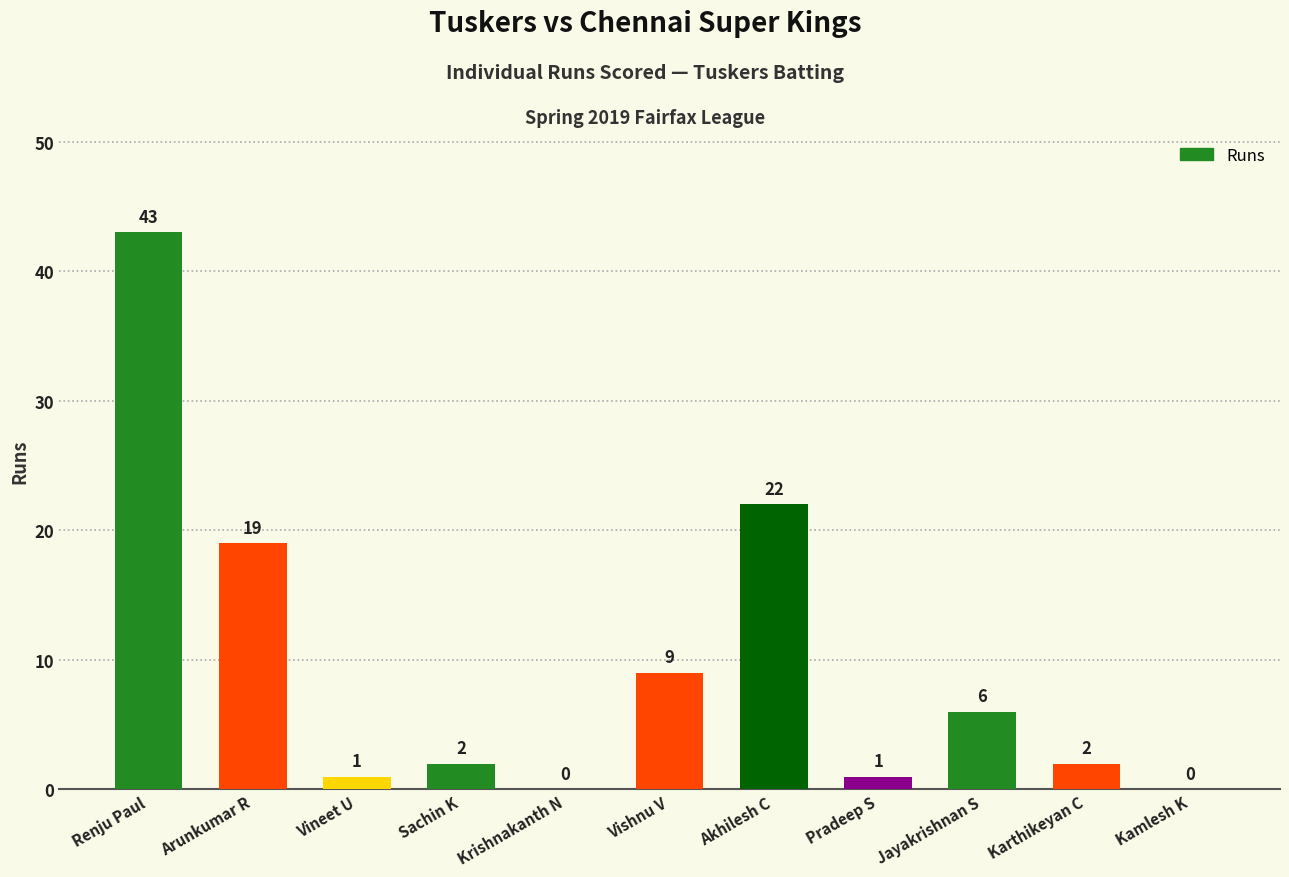

How many series are shown in this chart?

1